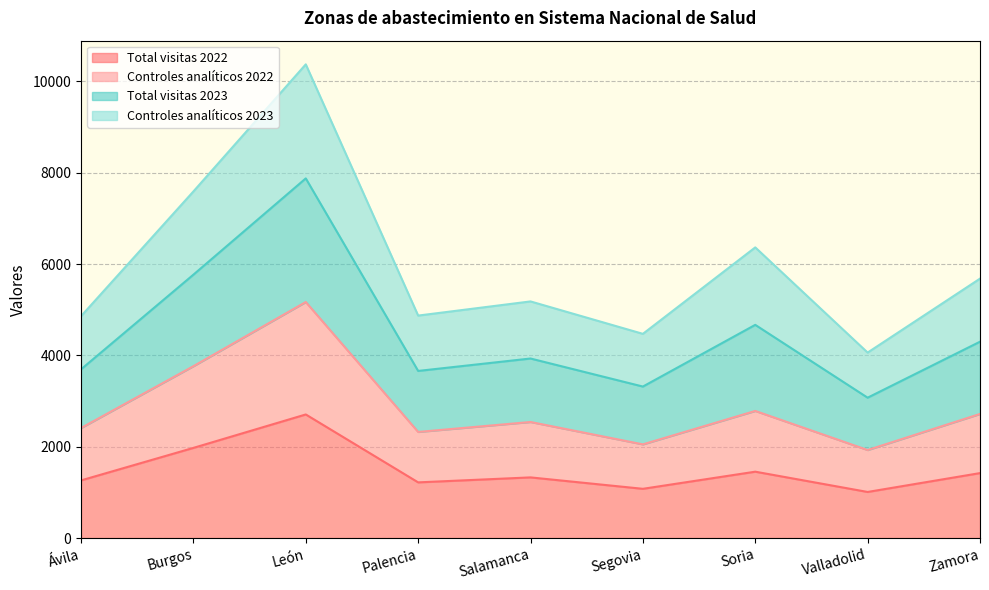

At which label does Controles analíticos 2022 reach its minimum?

Valladolid